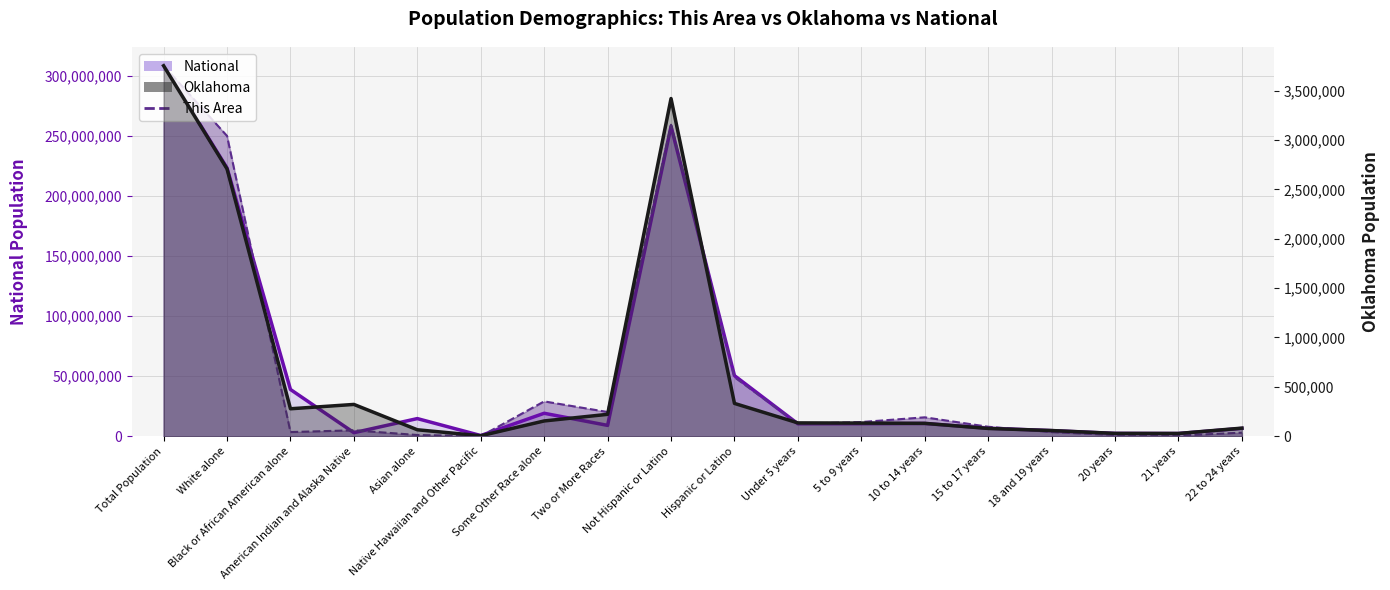

How many data points in This Area are above 10324293?

9